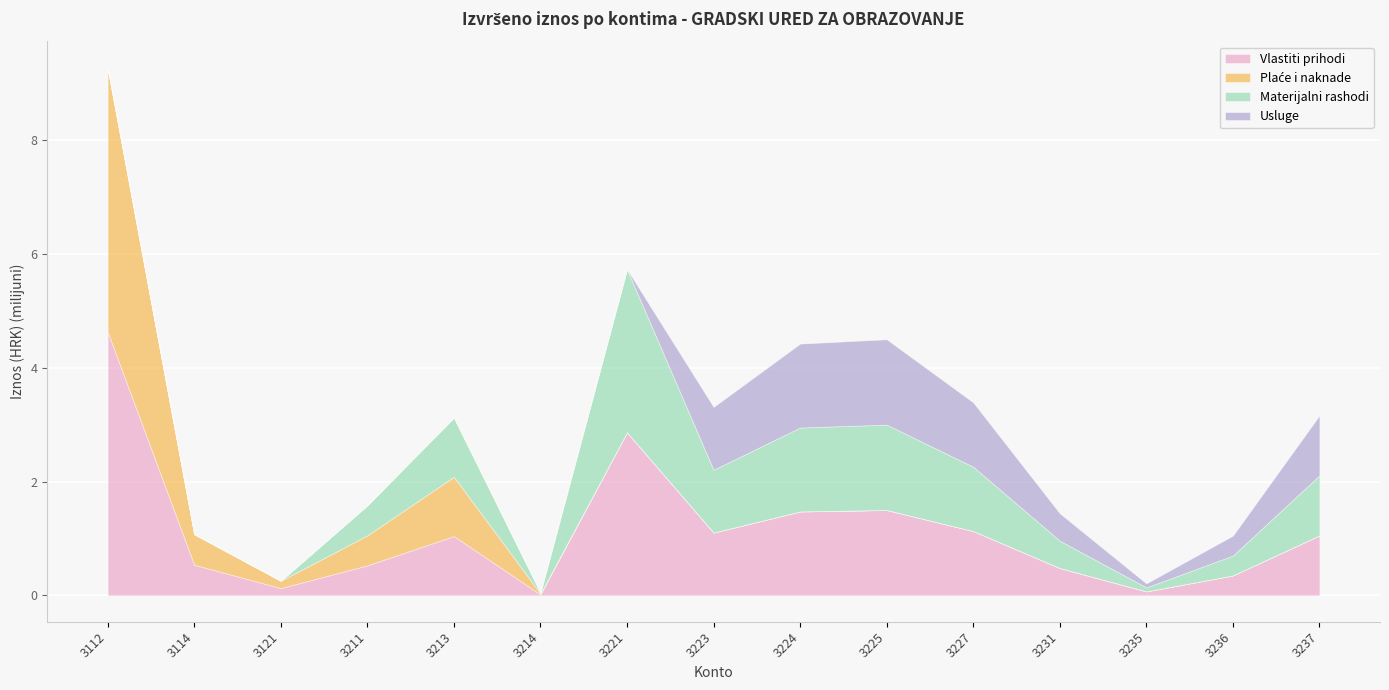

What is the spread (max minus min) of values at 3235?

70050.2